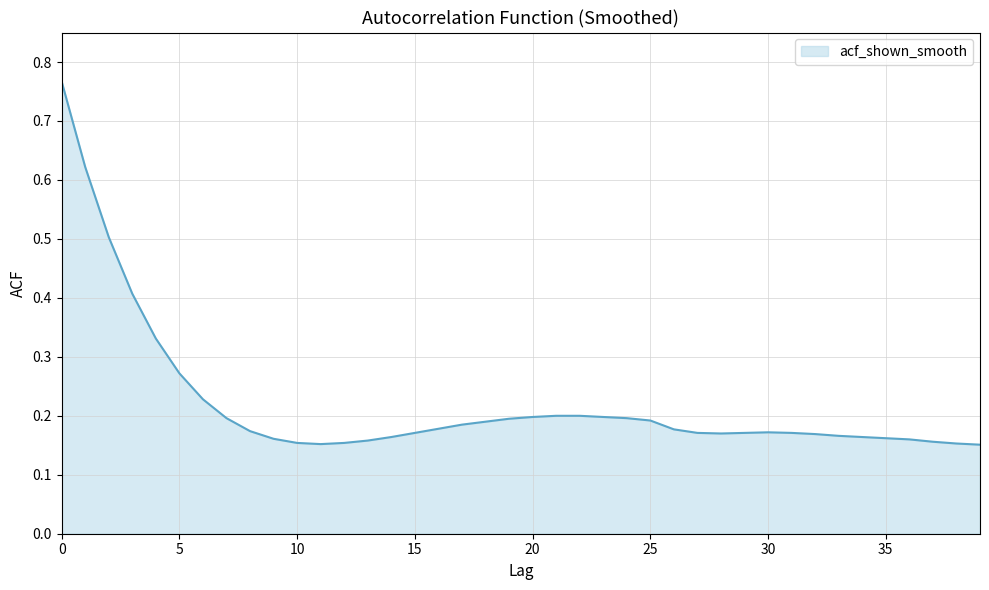

List the labels in order of value, largest first.

0, 1, 2, 3, 4, 5, 6, 21, 22, 20, 23, 7, 24, 19, 25, 18, 17, 16, 26, 8, 30, 15, 27, 29, 31, 28, 32, 33, 14, 34, 35, 9, 36, 13, 37, 10, 12, 38, 11, 39